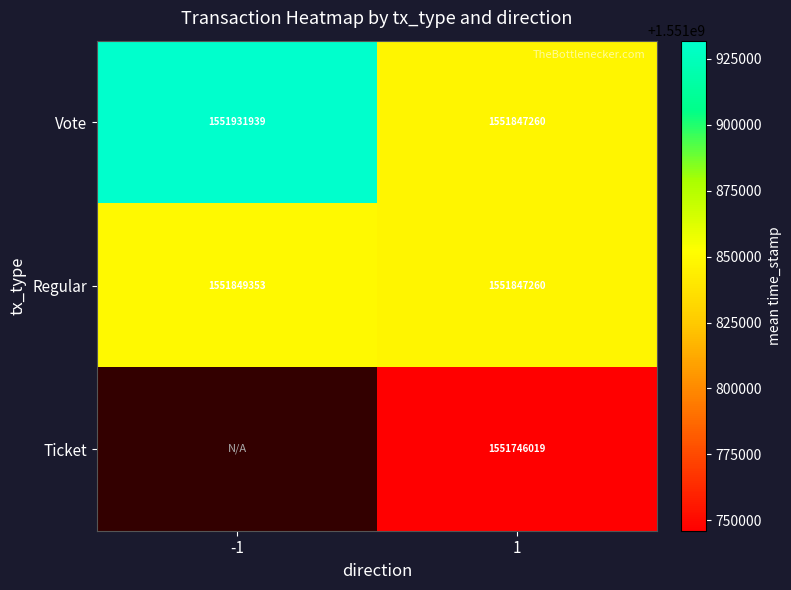

How many values in the Vote series are below 1551931939?

1